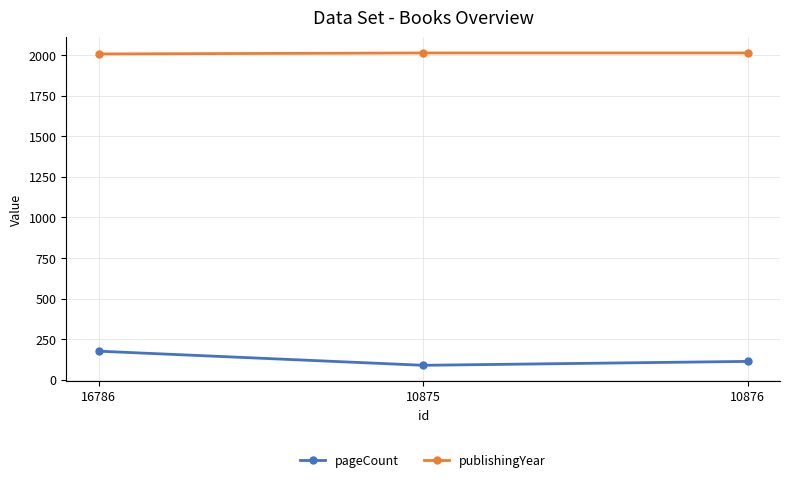

What is the greatest value displayed?

2014